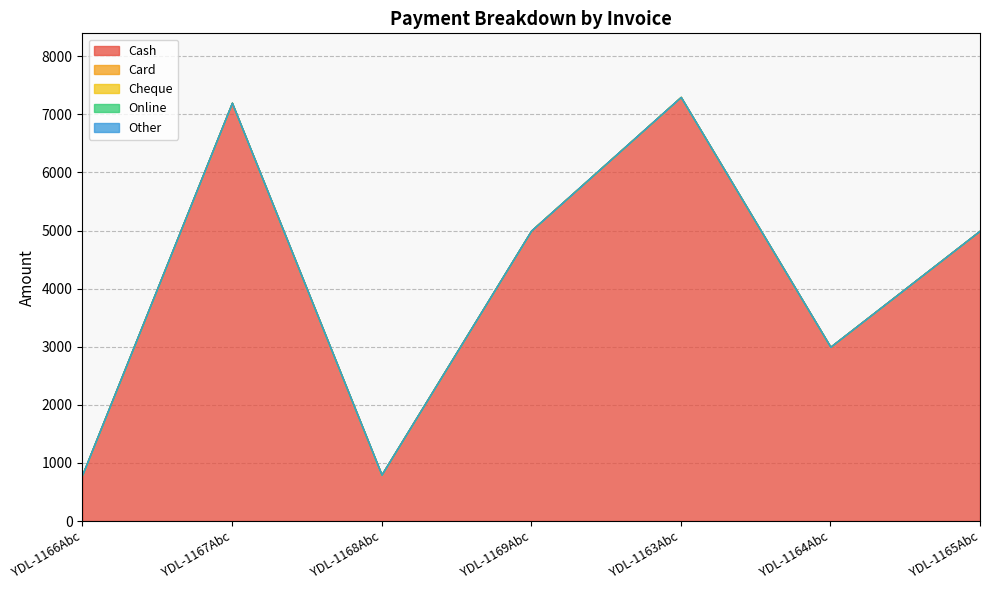

Rank the categories by Cash value from highest to lowest.

YDL-1163Abc, YDL-1167Abc, YDL-1169Abc, YDL-1165Abc, YDL-1164Abc, YDL-1166Abc, YDL-1168Abc